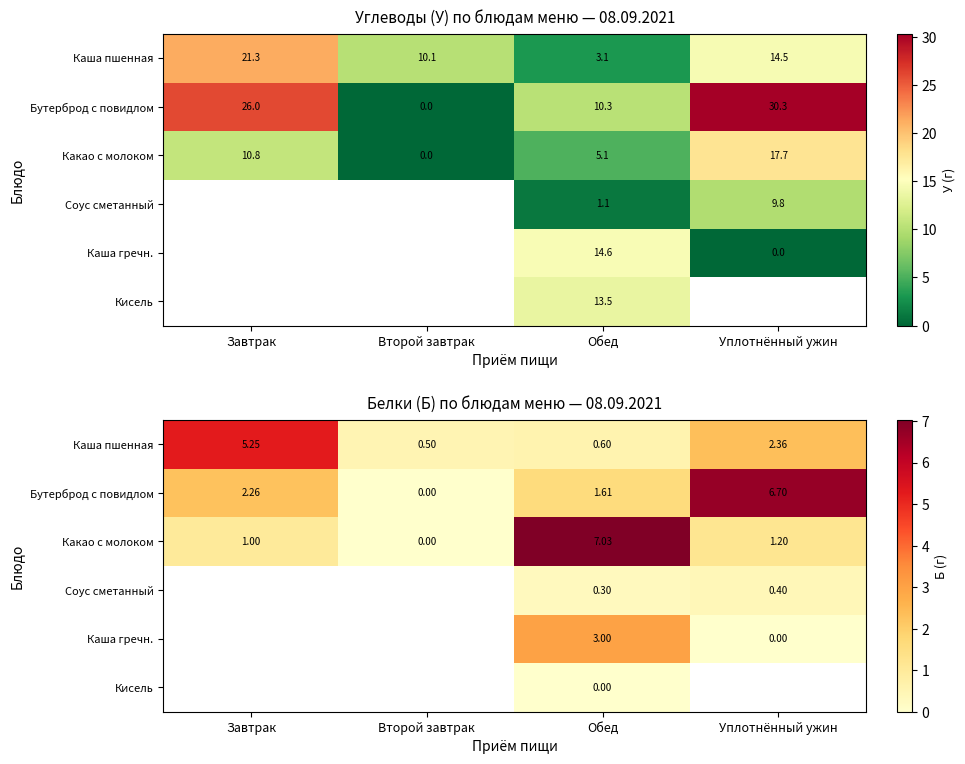

How many data points in Бутерброд с повидлом are above 2?

2